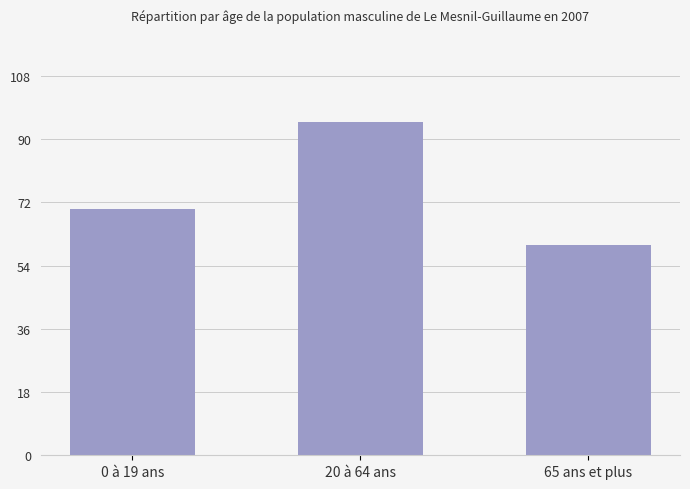

What is the smallest value displayed?

60